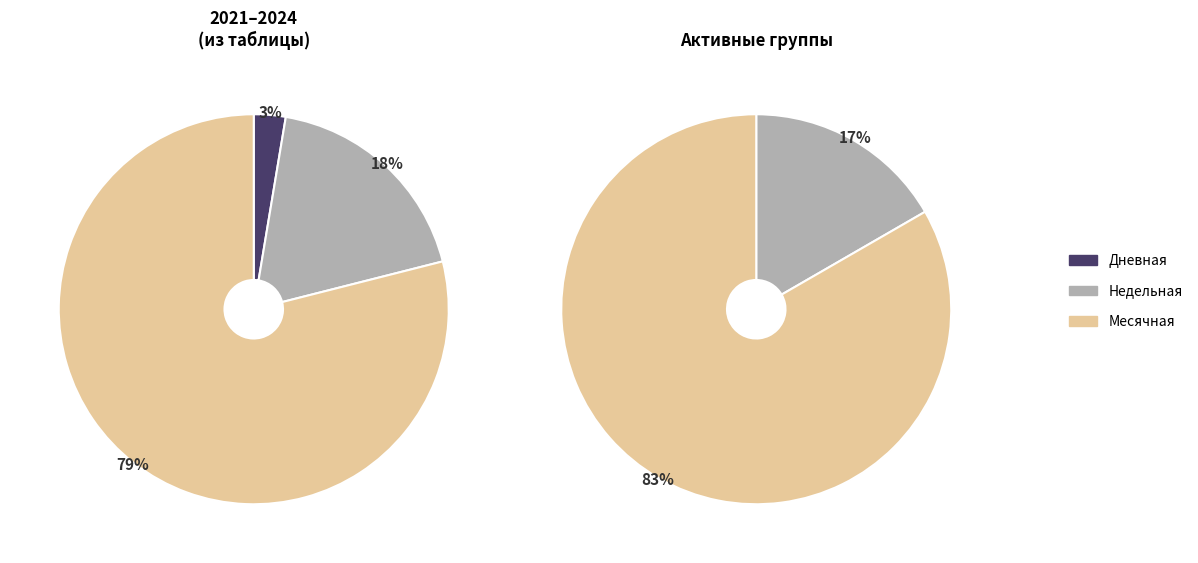

What is the smallest slice in the pie chart?

Дневная